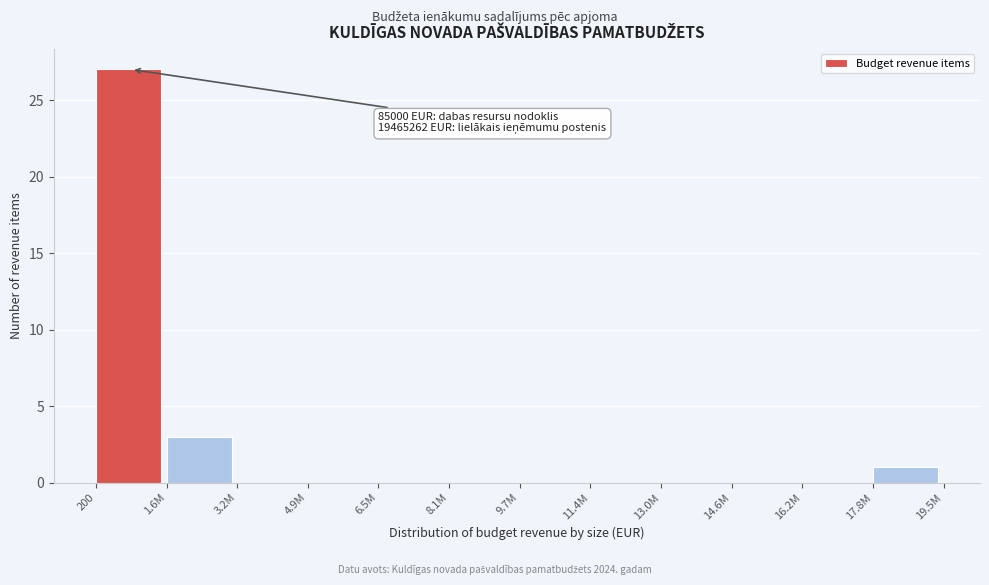

At which label is the value closest to 13?

1.6M